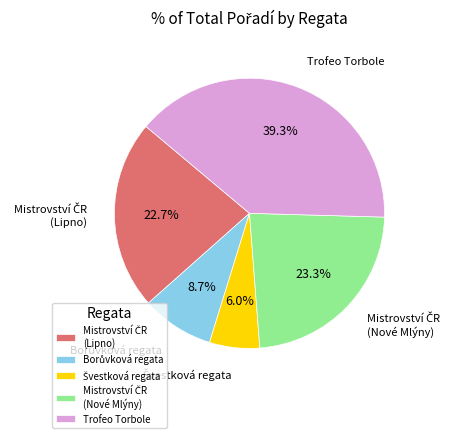

Is there a majority slice in this chart?

No